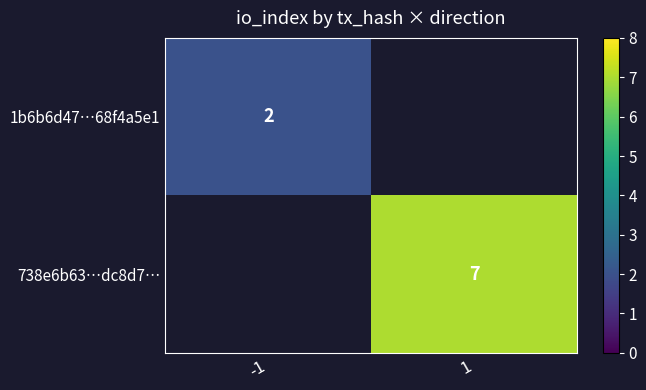

At 1, list the series in order from smallest to largest.

1b6b6d47…68f4a5e1, 738e6b63…dc8d7…